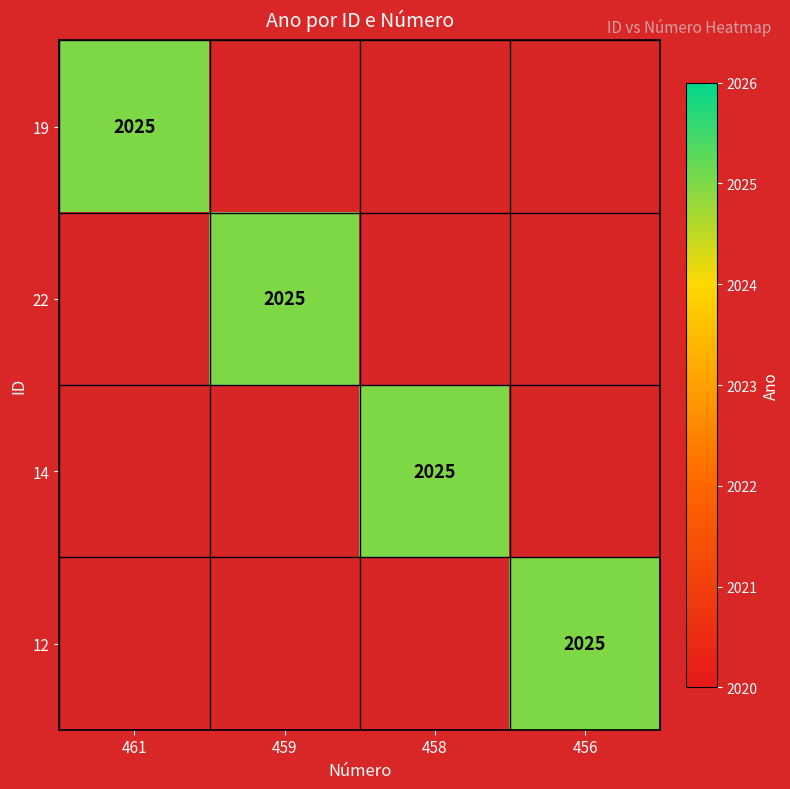

How many distinct data groups are displayed?

4